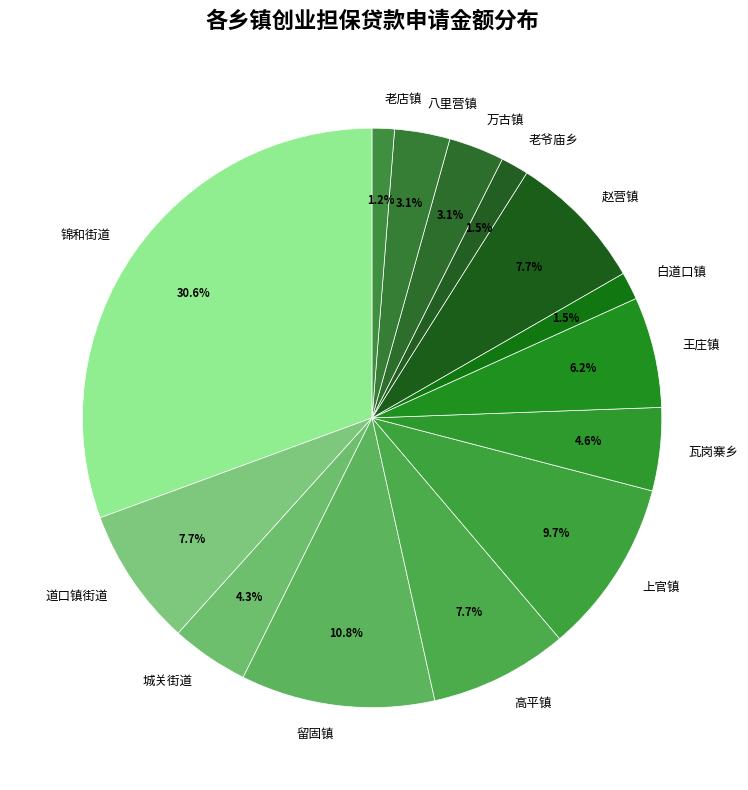

Do 高平镇 and 城关街道 together represent more than half of the pie?

No